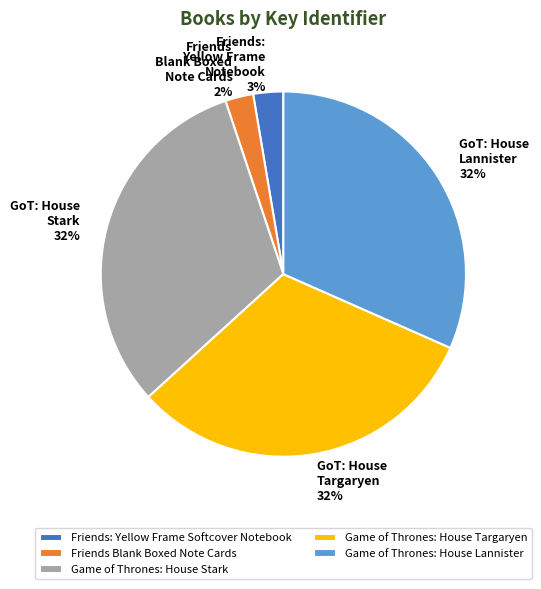

Between Game of Thrones: House Lannister and Friends: Yellow Frame Softcover Notebook, which is larger?

Game of Thrones: House Lannister